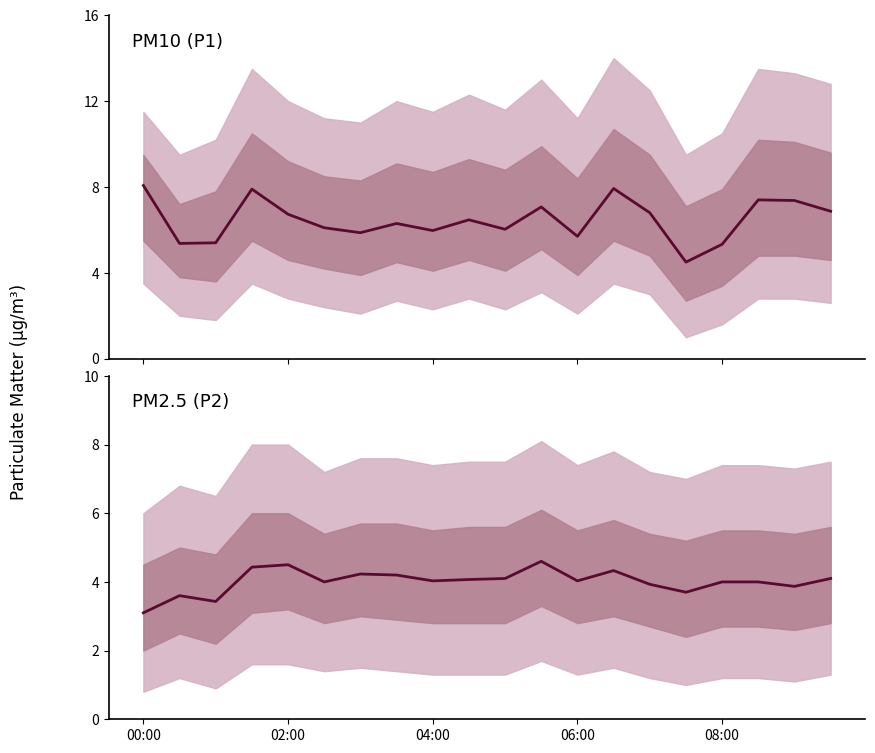

How many interior local peaks does the P1 series have?

6